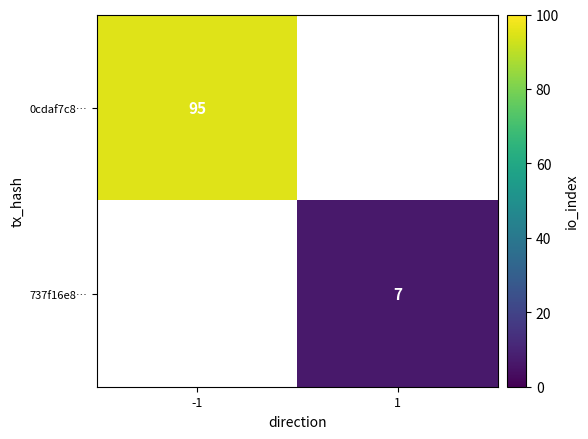

Is it true that 0cdaf7c8… equals 95 at -1?

True